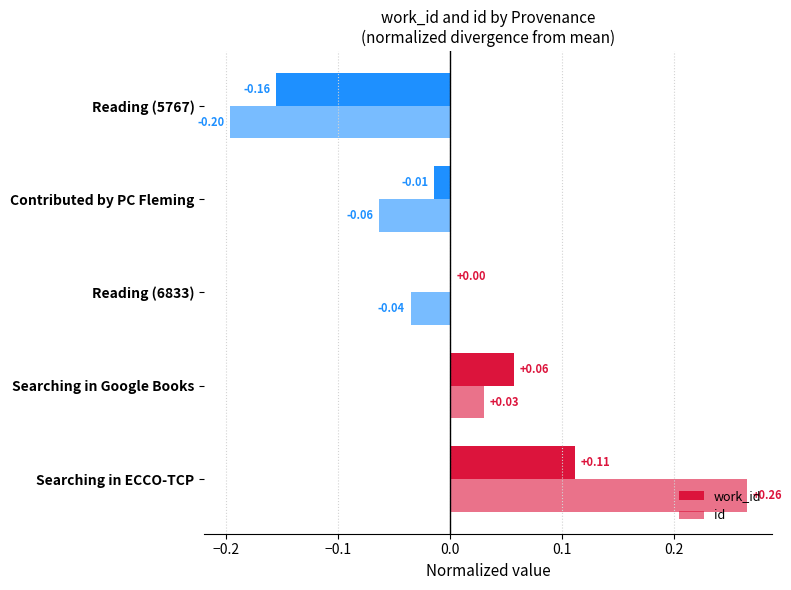

How many data points does each series have?

5